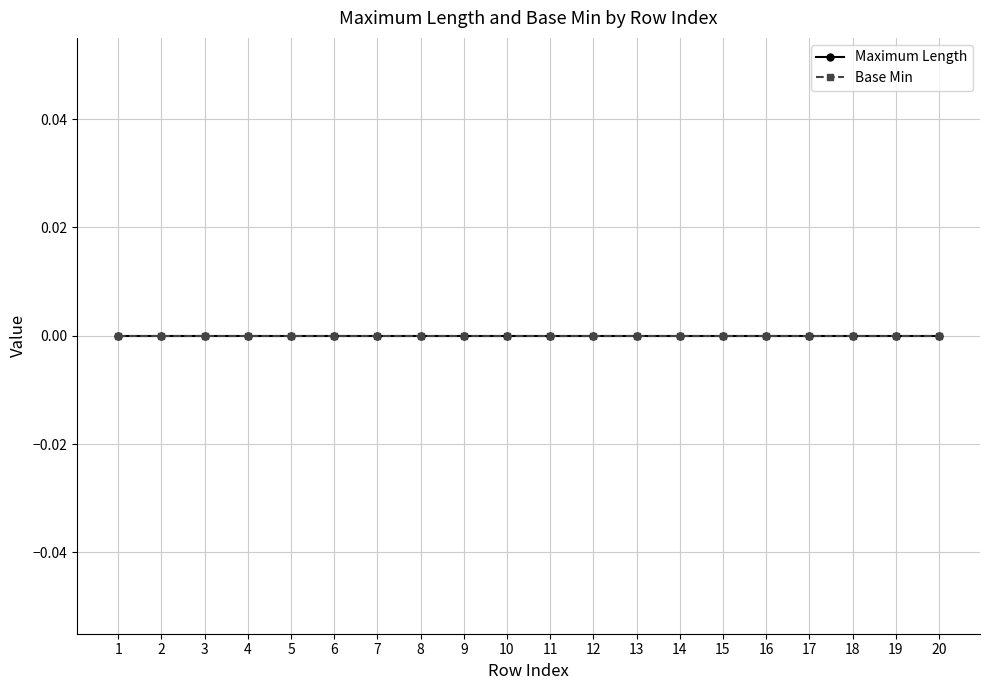

Which series has the largest total across all categories?

Base Min